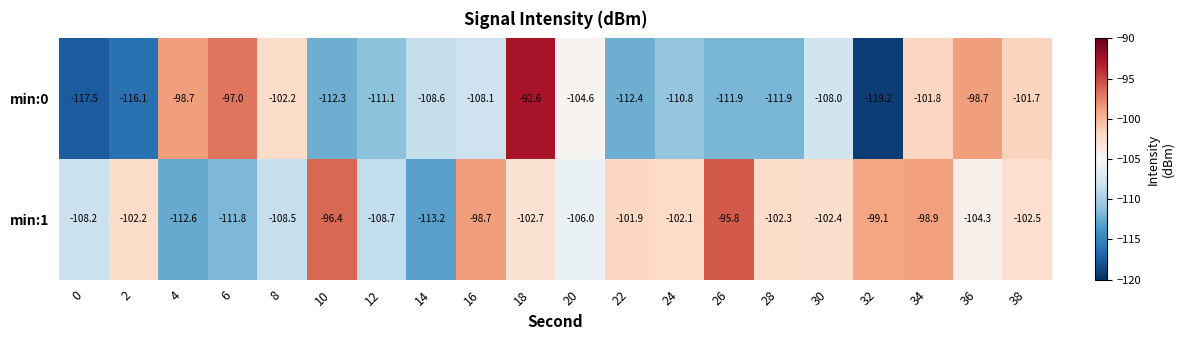

What is the sum of the min:0 values at 28 and 26?

-223.8